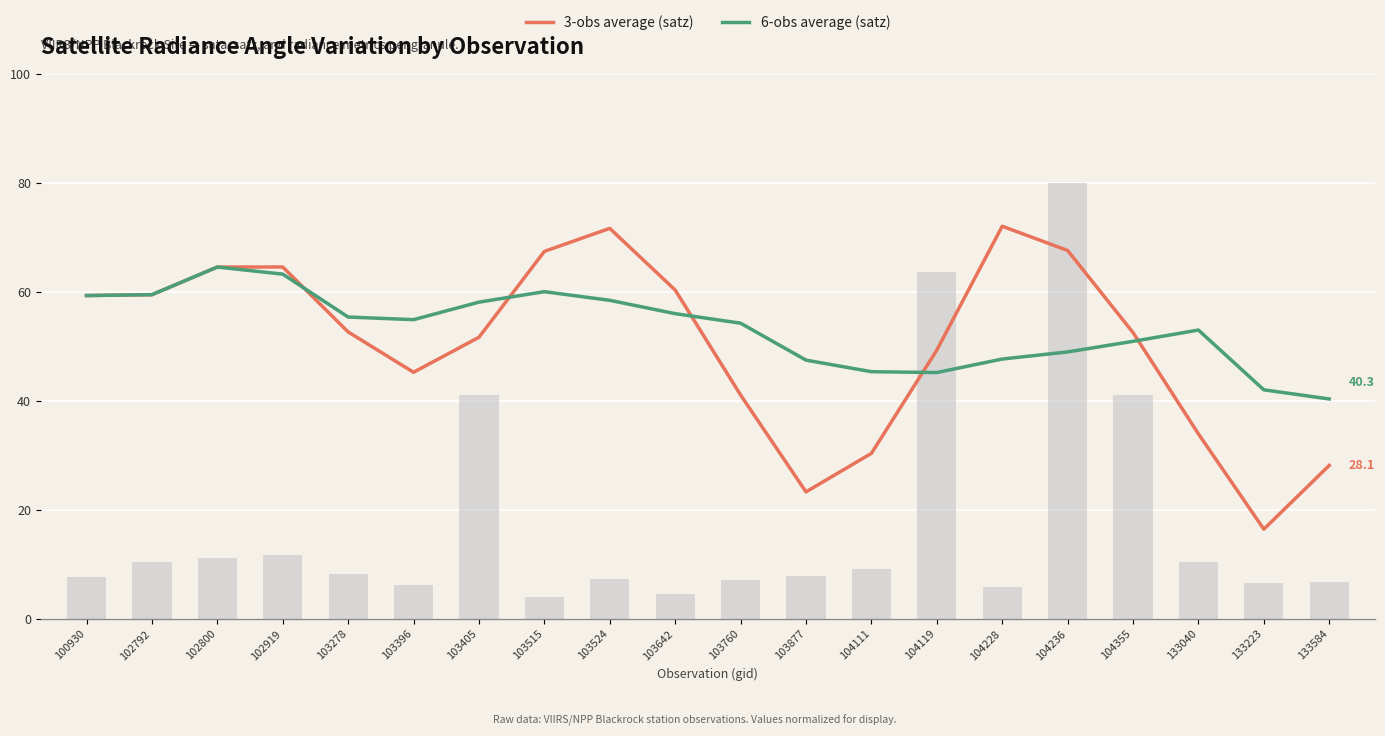

True or false: 3-obs average (satz) has a value of 52.5 at 104355.

True